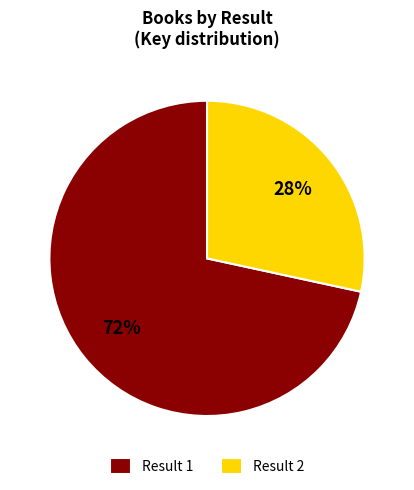

To the nearest percent, what is the average slice percentage?

50%